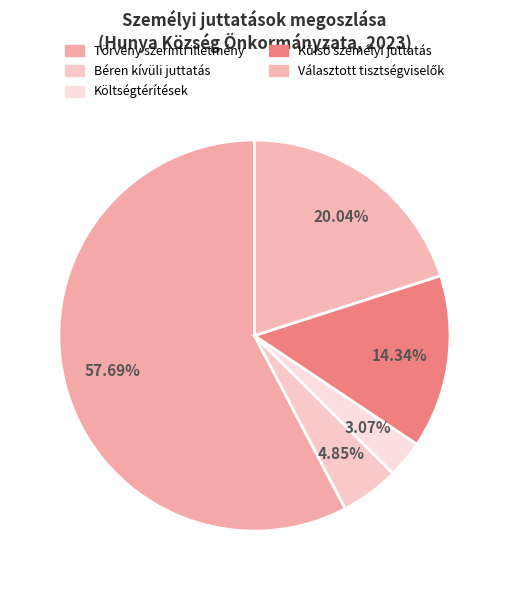

Is there any slice that represents more than half of the pie?

Yes